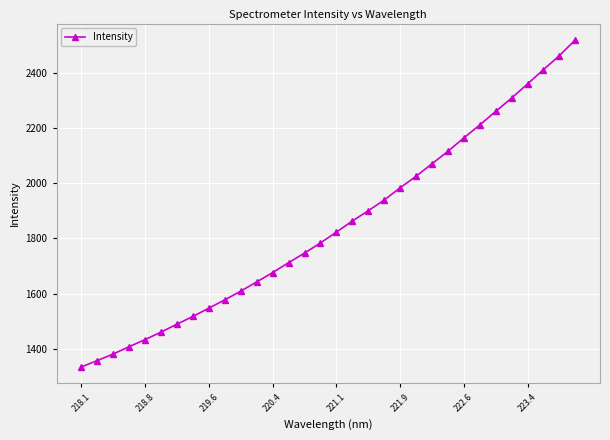

What is the greatest value displayed?

2518.7